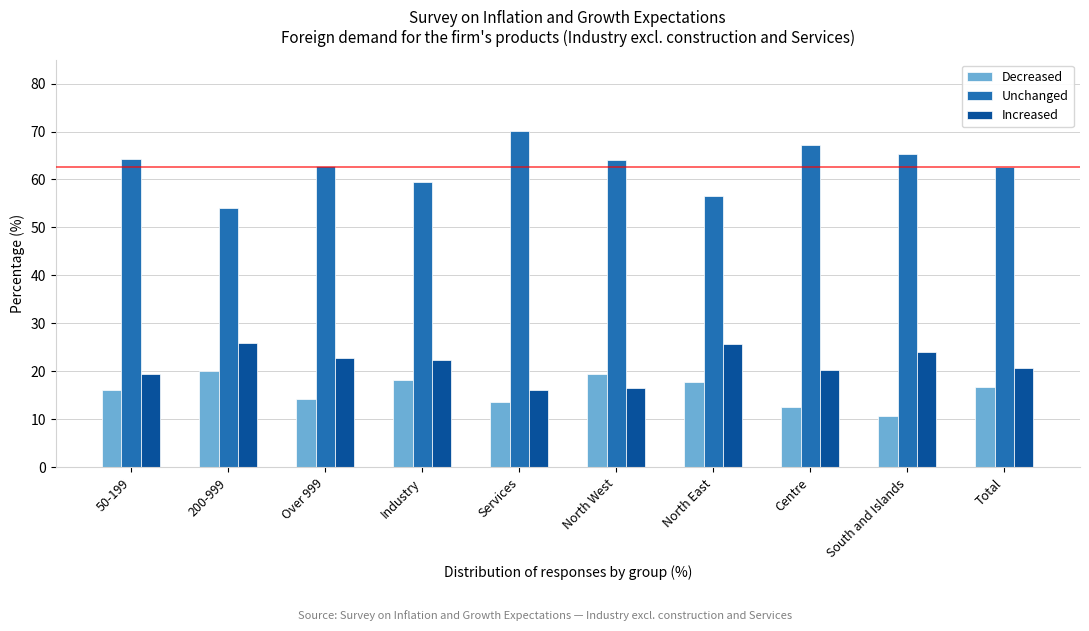

What is the difference between the highest and lowest values at Over 999?

48.6